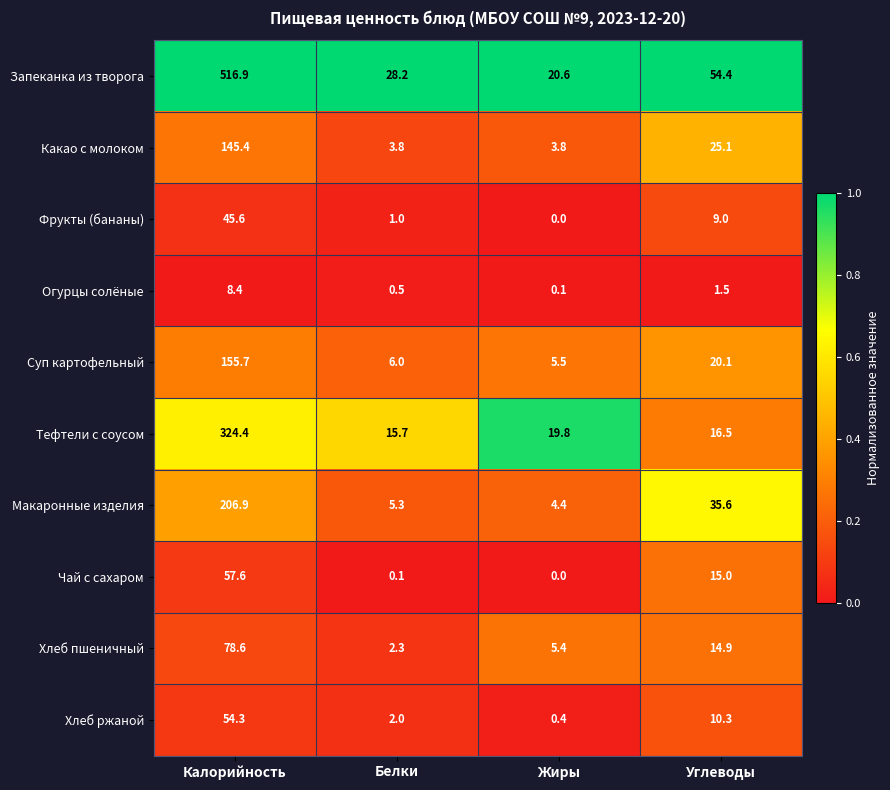

What is the difference between the maximum and minimum values in the Суп картофельный series?

150.2